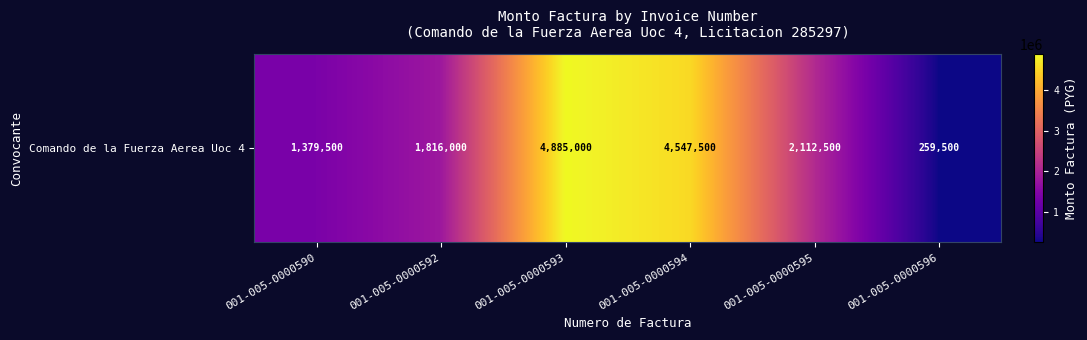

True or false: the data shows 1379500 at 001-005-0000590.

True